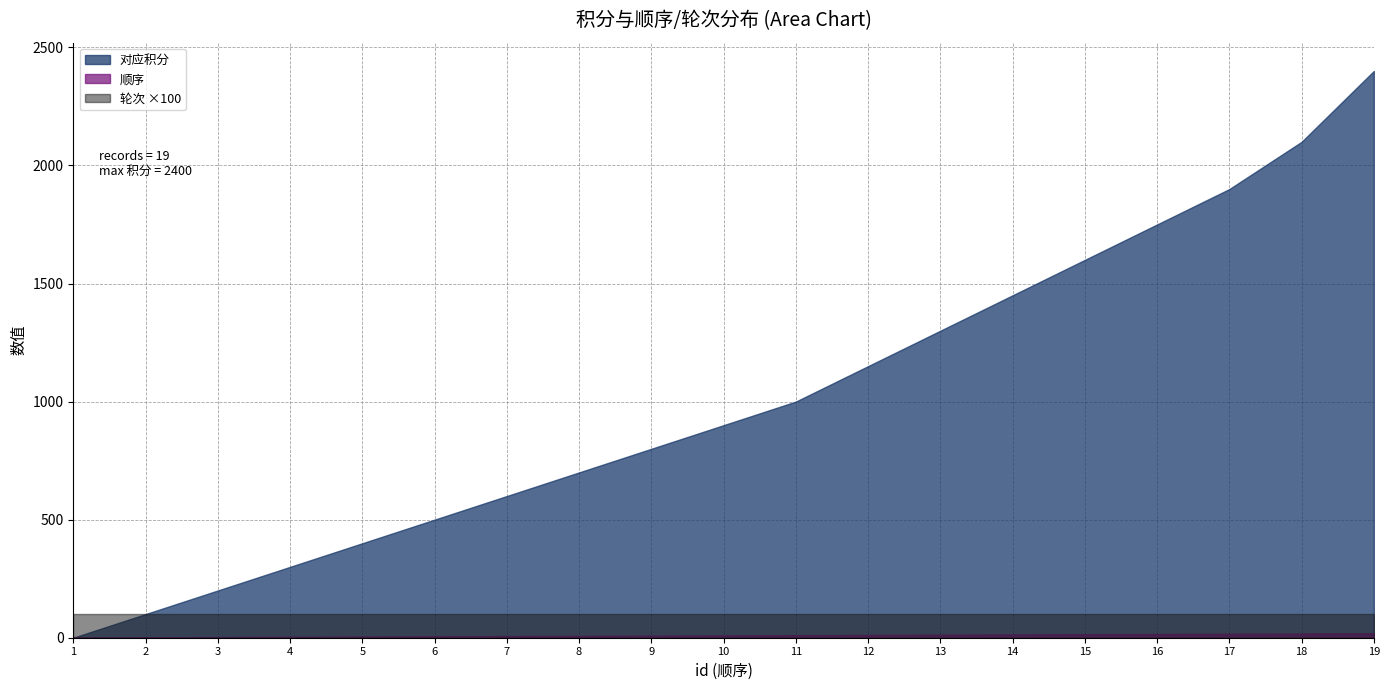

Reading left to right, list all the values displayed in this chart.

对应积分: 1=0	2=100	3=200	4=300	5=400	6=500	7=600	8=700	9=800	10=900	11=1000	12=1150	13=1300	14=1450	15=1600	16=1750	17=1900	18=2100	19=2400
顺序: 1=1	2=2	3=3	4=4	5=5	6=6	7=7	8=8	9=9	10=10	11=11	12=12	13=13	14=14	15=15	16=16	17=17	18=18	19=19
轮次: 1=1	2=1	3=1	4=1	5=1	6=1	7=1	8=1	9=1	10=1	11=1	12=1	13=1	14=1	15=1	16=1	17=1	18=1	19=1